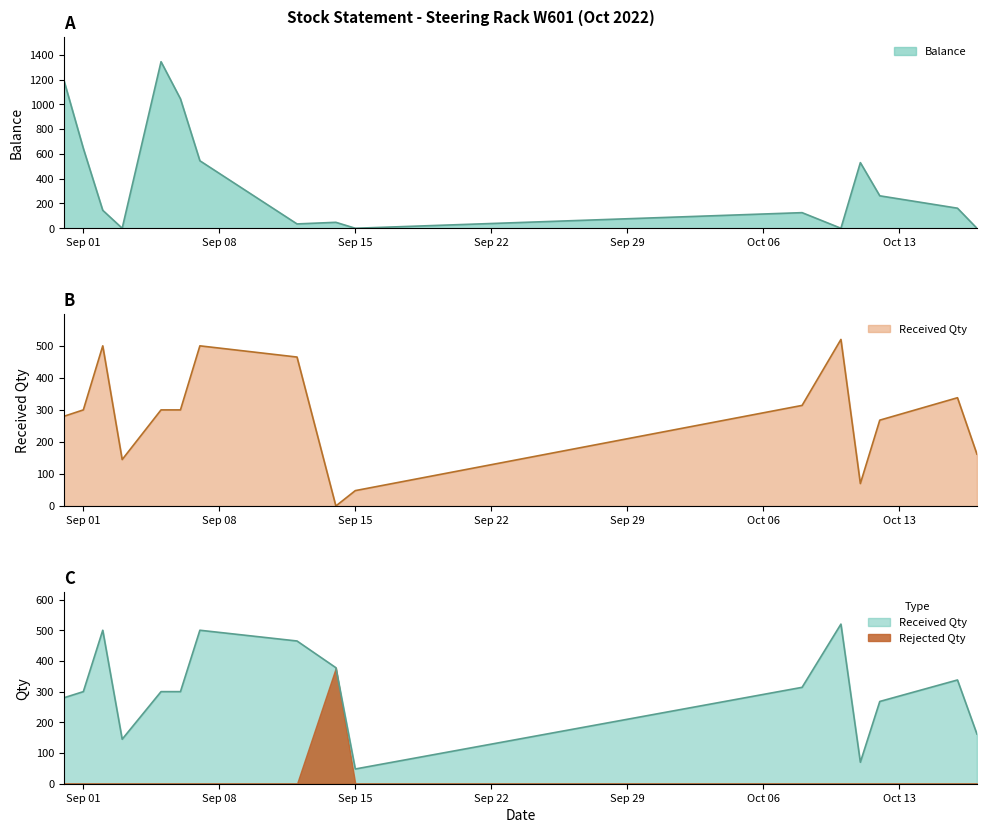

Between which two adjacent categories do Received Qty and Balance first intersect?

01/09/2022 and 02/09/2022